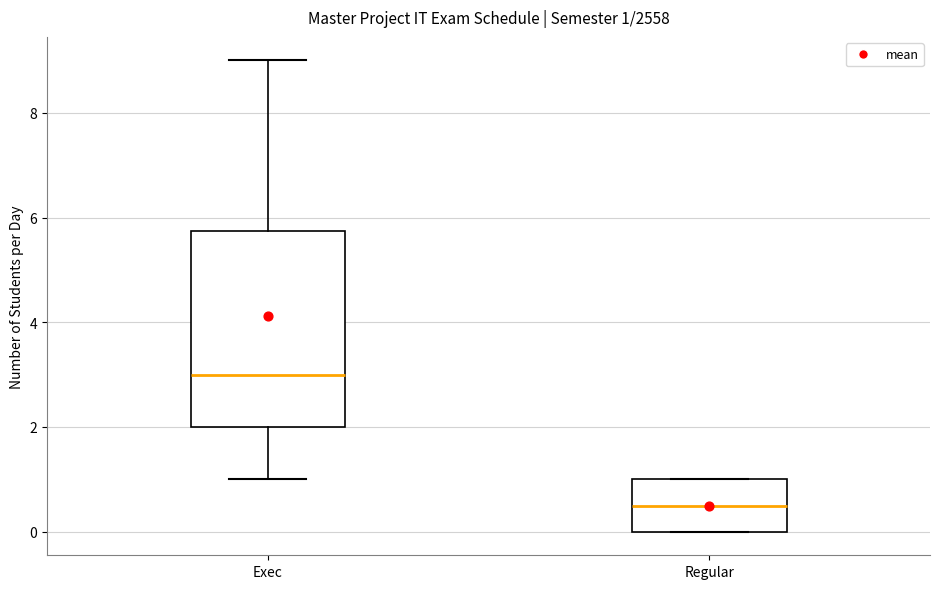

Which box's median line is the highest?

Exec